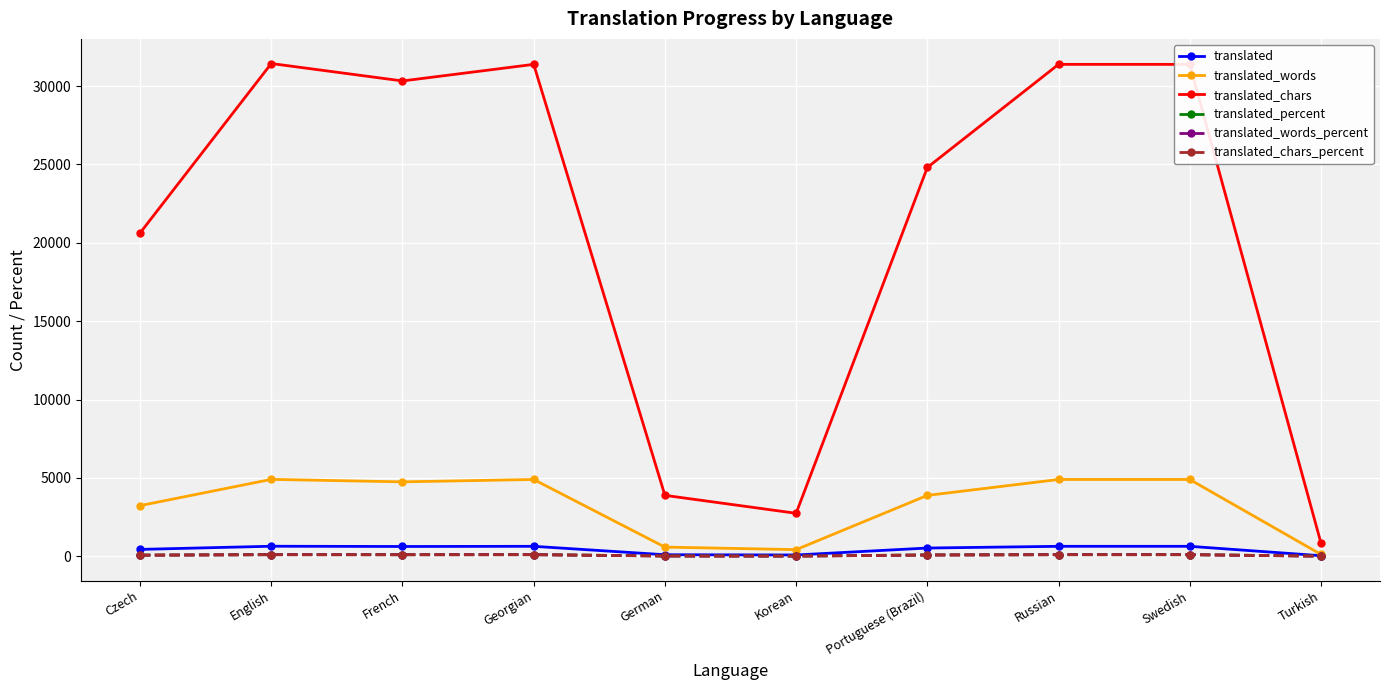

True or false: translated_percent and translated_chars cross at least once.

False